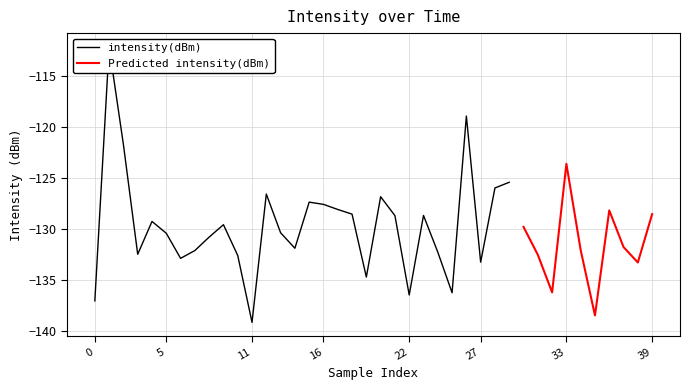

Reading left to right, extract all data points from this chart.

-137.0	-112.1	-121.7	-132.4	-129.2	-130.4	-132.8	-132.1	-130.8	-129.5	-132.6	-139.1	-126.5	-130.3	-131.9	-127.3	-127.5	-128.0	-128.5	-134.7	-126.8	-128.7	-136.4	-128.6	-132.2	-136.2	-118.9	-133.2	-125.9	-125.4	-129.8	-132.5	-136.2	-123.6	-132.0	-138.4	-128.1	-131.7	-133.2	-128.5